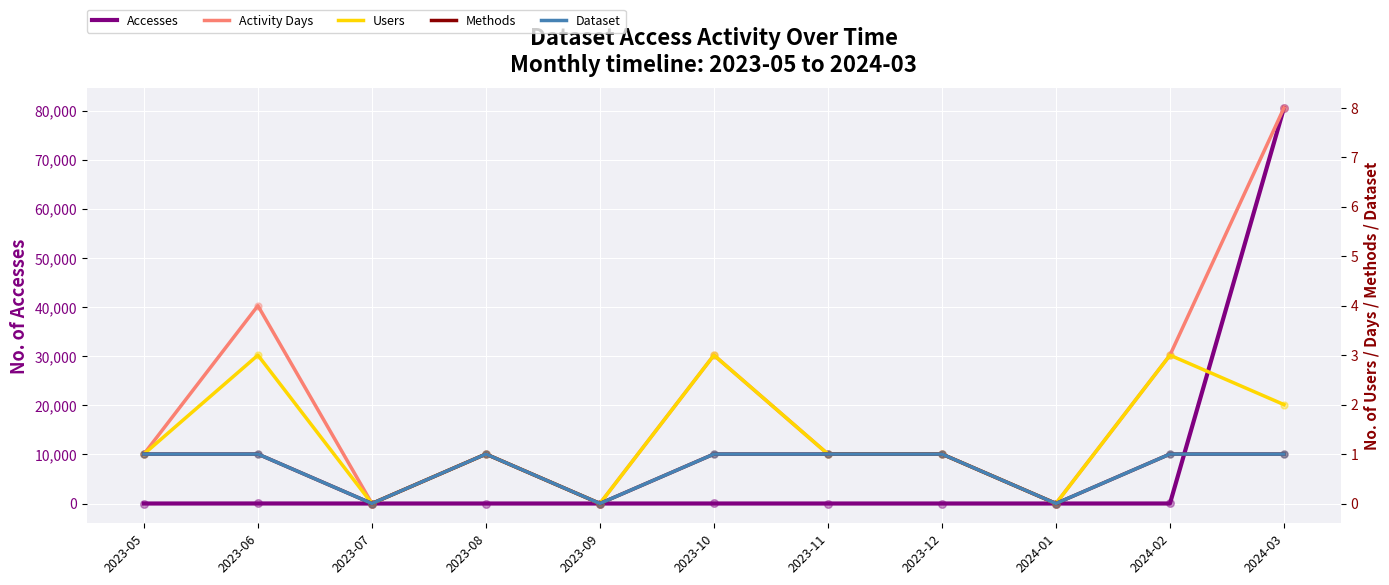

At which category is the sum across all series the highest?

2024-03